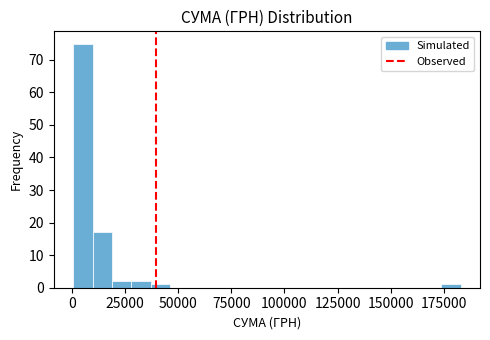

Read against the x-axis, roughly where is the centre of the tallest bar?

5000